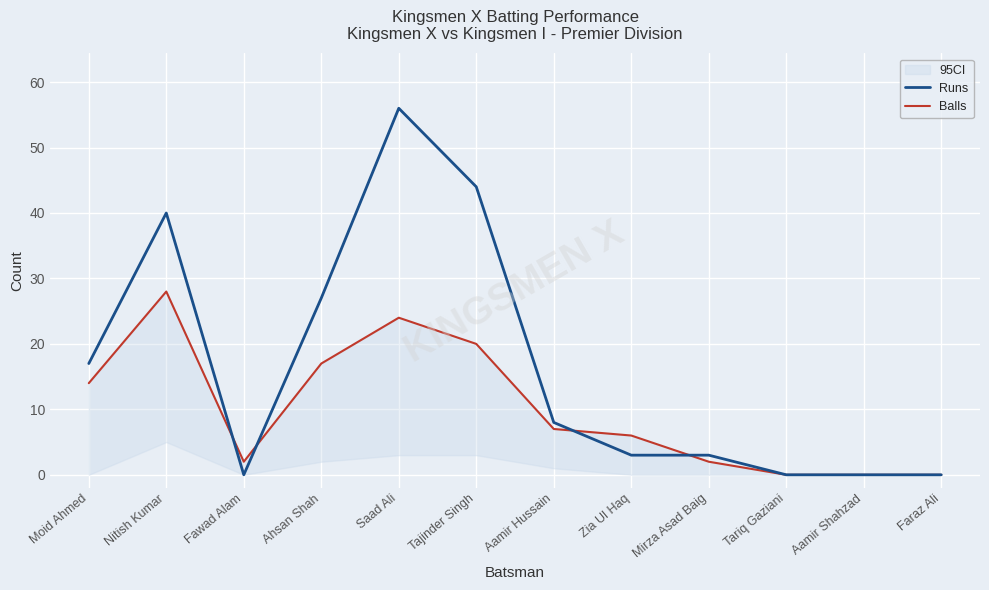

Where is the first local minimum for Balls?

Fawad Alam